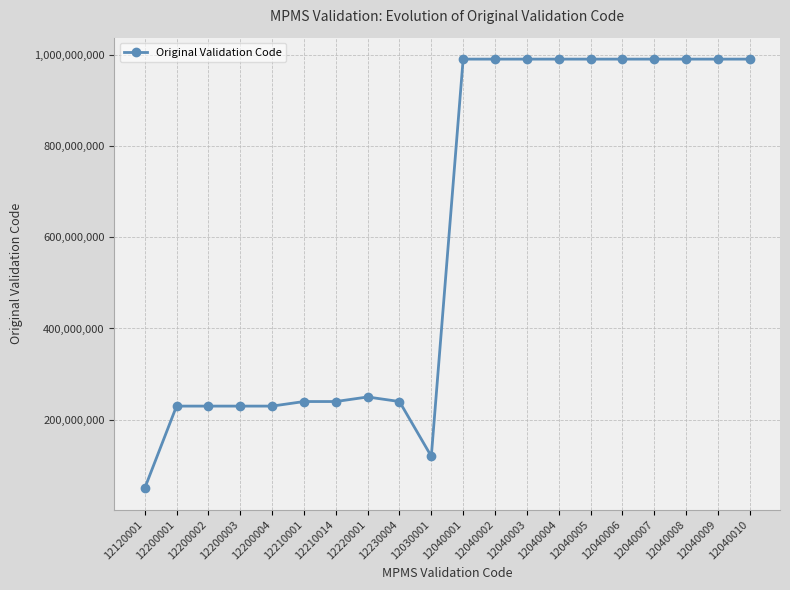

Is it true that the value at 12040003 is 990001212?

True